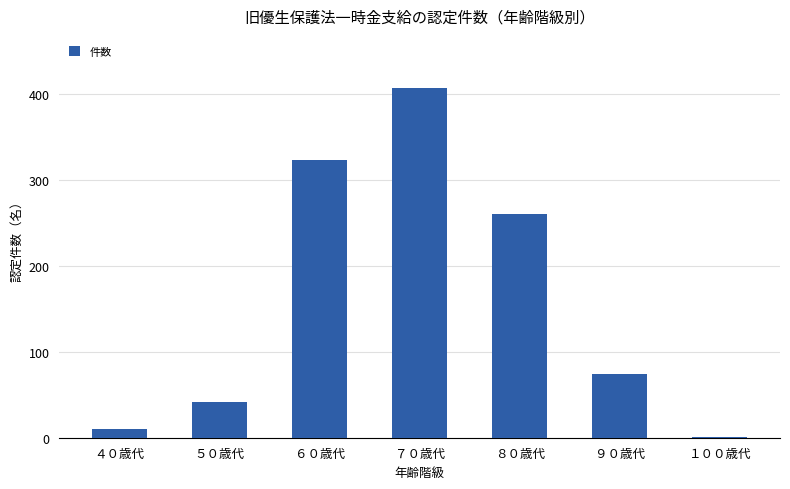

Where is the data nearest to the value 204?

８０歳代